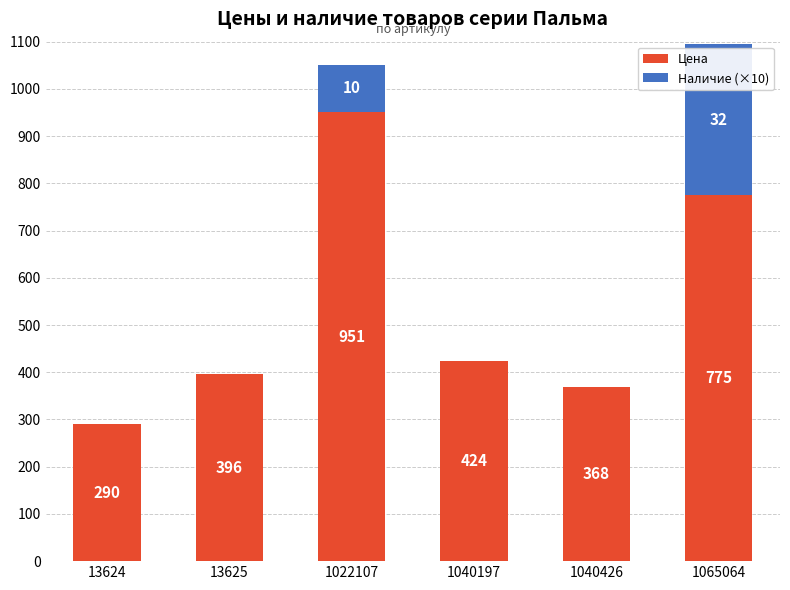

What is the highest value of the Цена series?

951